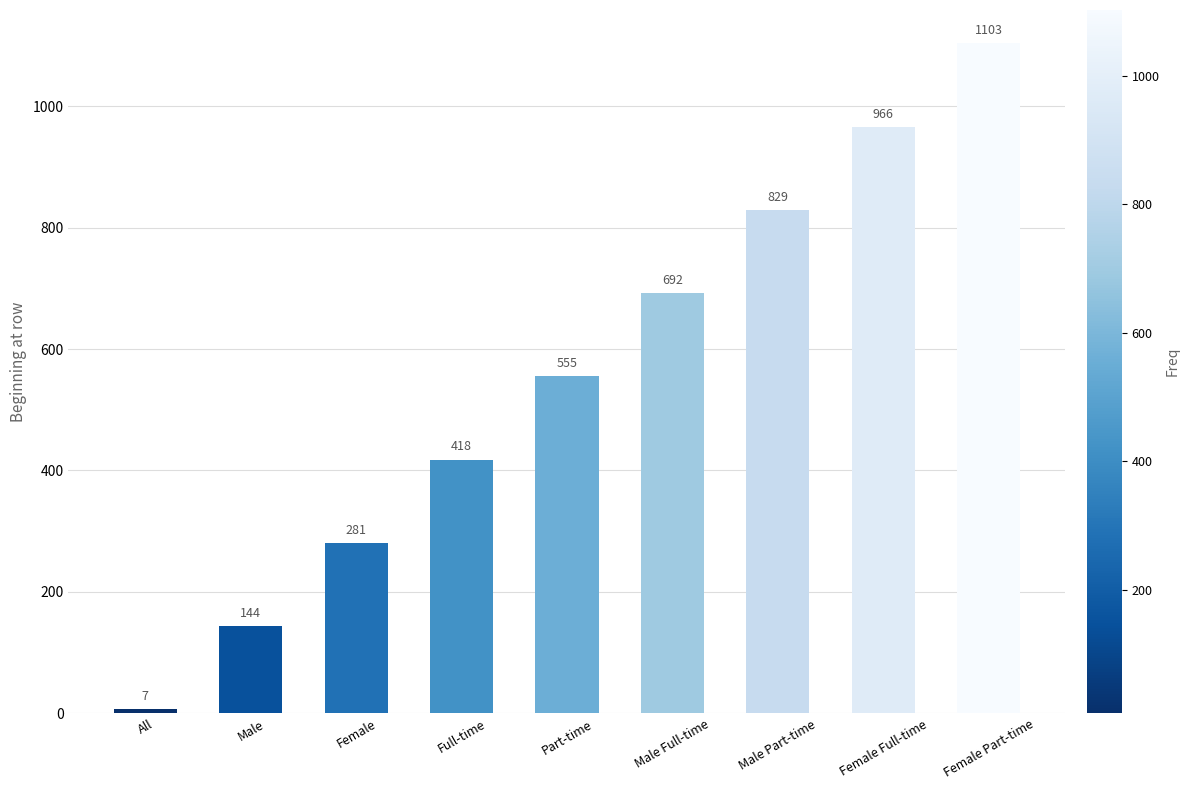

What is the value of the 4th bar from the left?

418